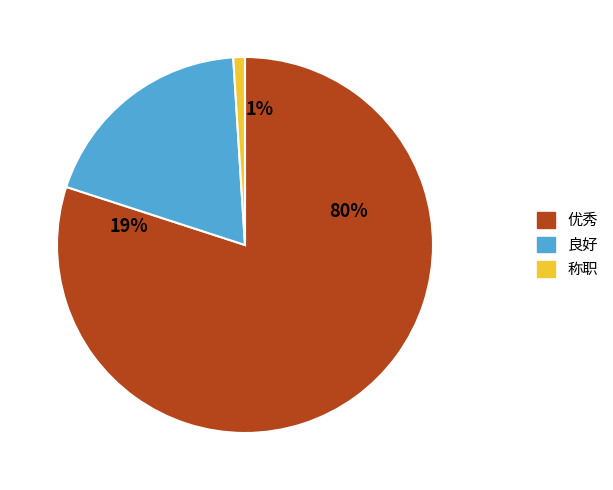

Approximately how many times larger is the value at 良好 compared to 称职?

19.0